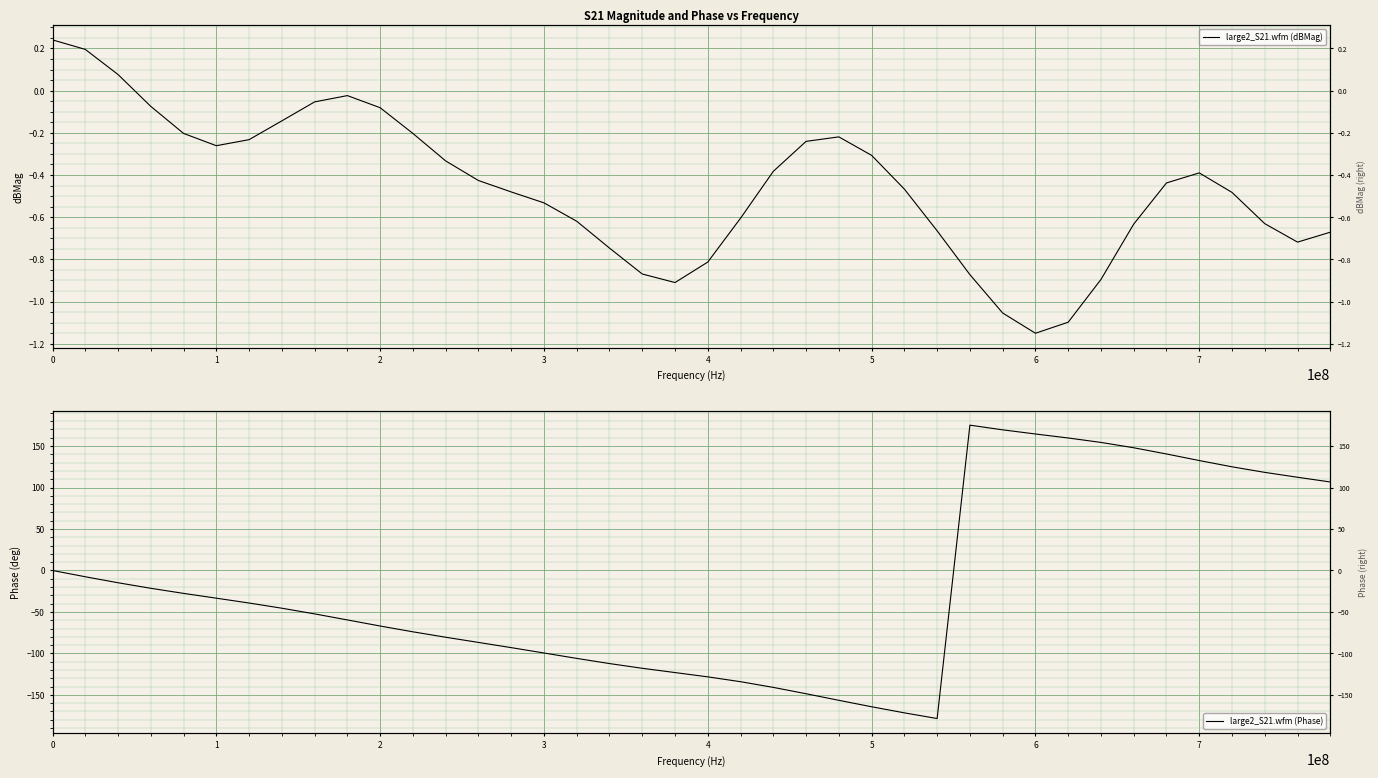

Which series ends up on top after the final intersection of large2_S21.wfm (Phase) and large2_S21.wfm (dBMag)?

large2_S21.wfm (Phase)